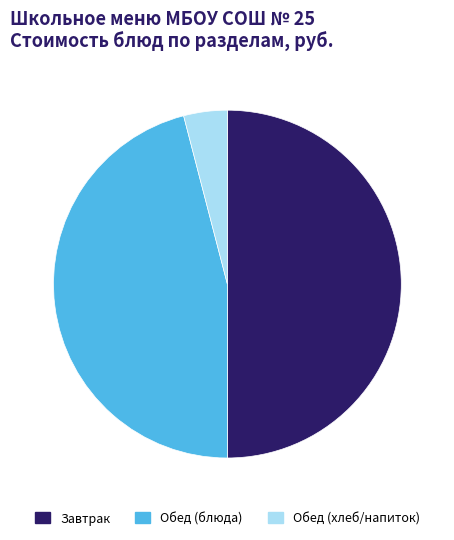

Which category has the biggest portion of the pie?

Завтрак